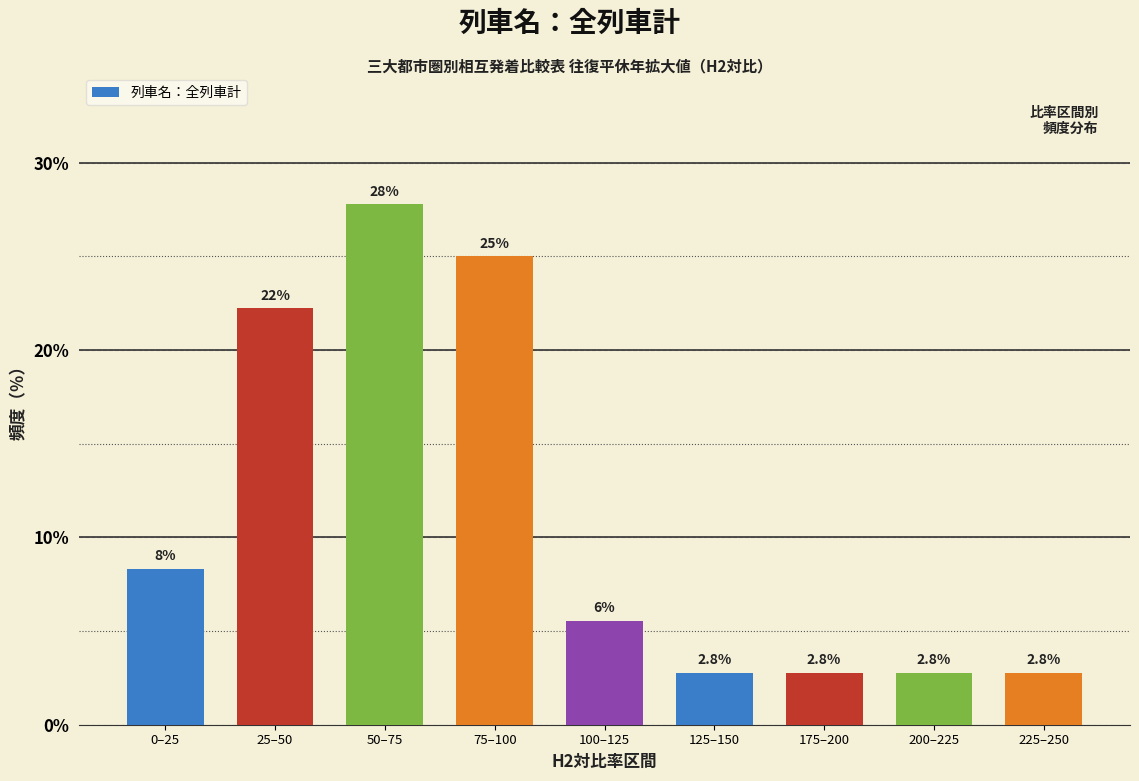

What is the value of the 7th bar from the left?

2.8